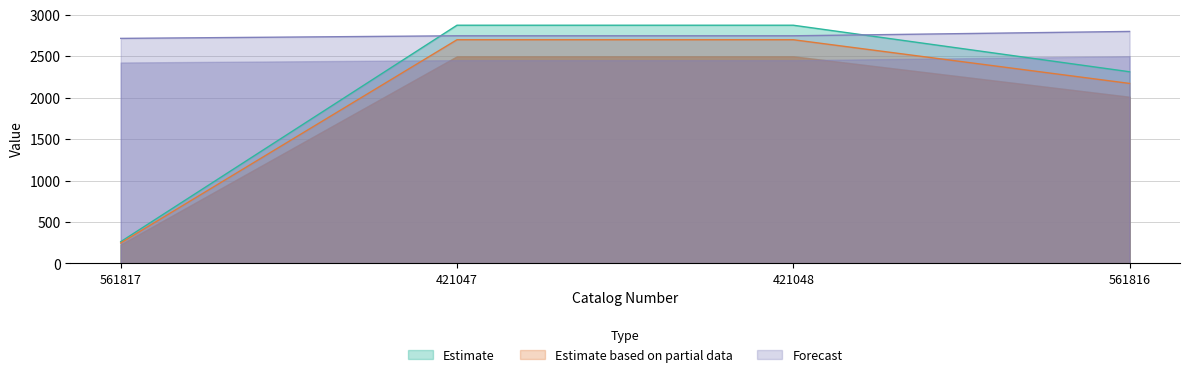

True or false: Estimate based on partial data and Forecast cross at least once.

False